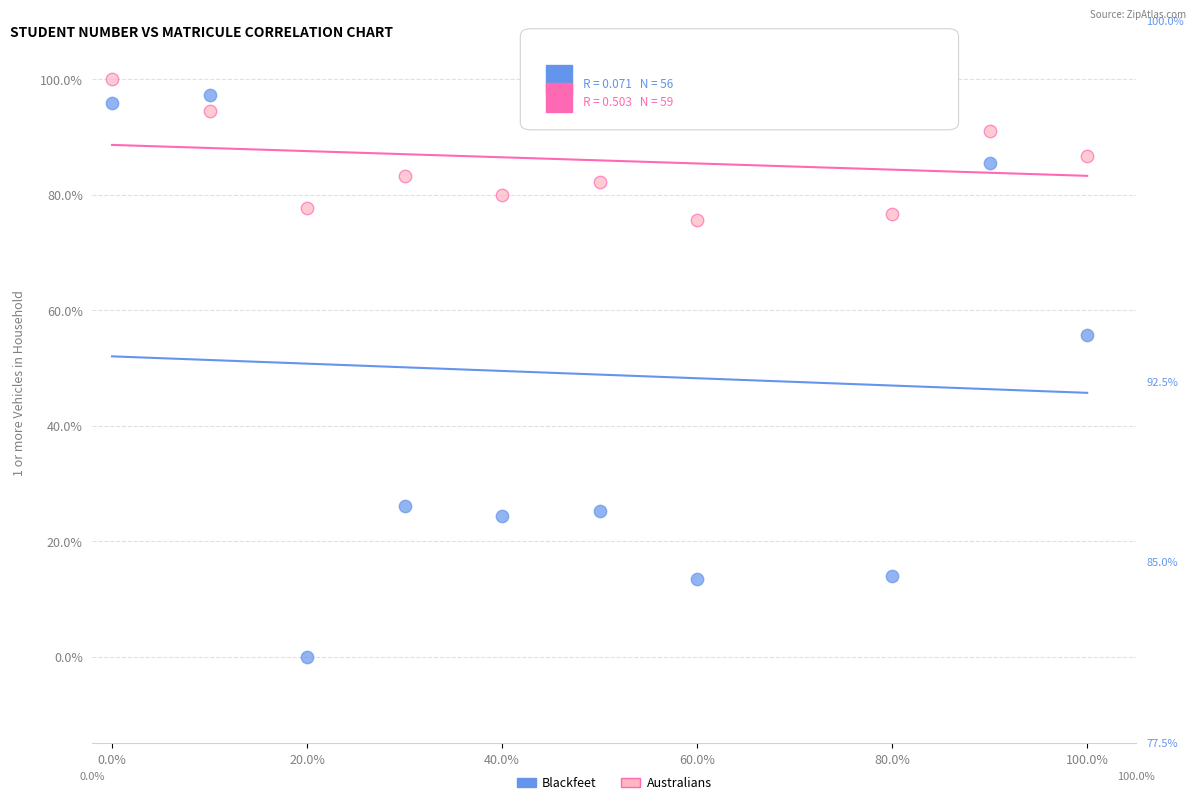

What are all the series names shown in the legend?

Blackfeet, Australians